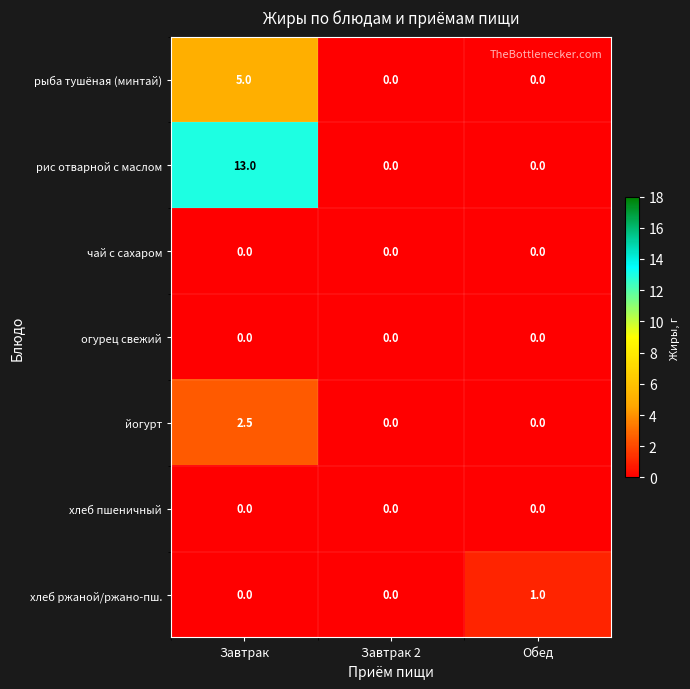

Count the number of categories in the chart.

3